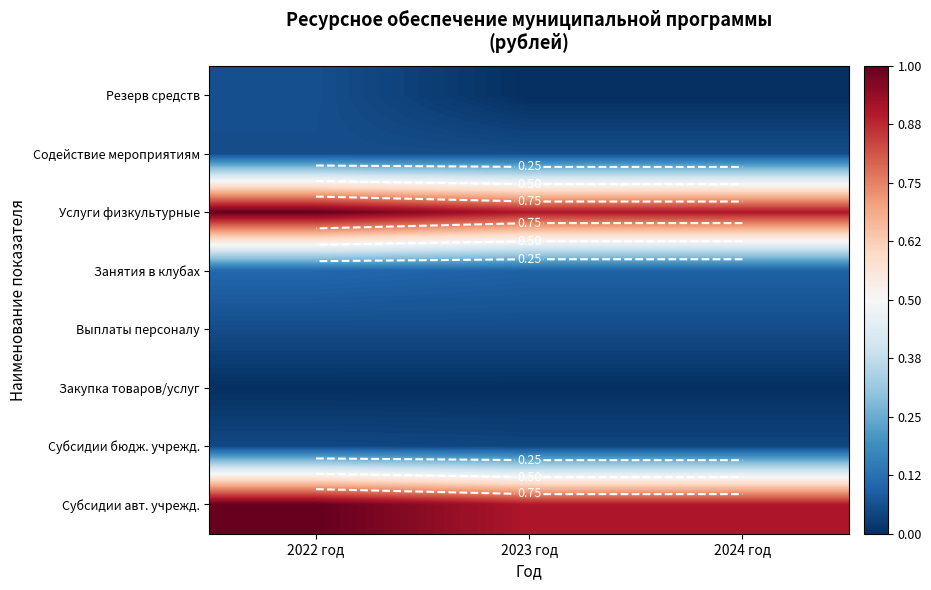

The Закупка товаров/услуг series shows 0.0 at 2024 год. True or false?

True